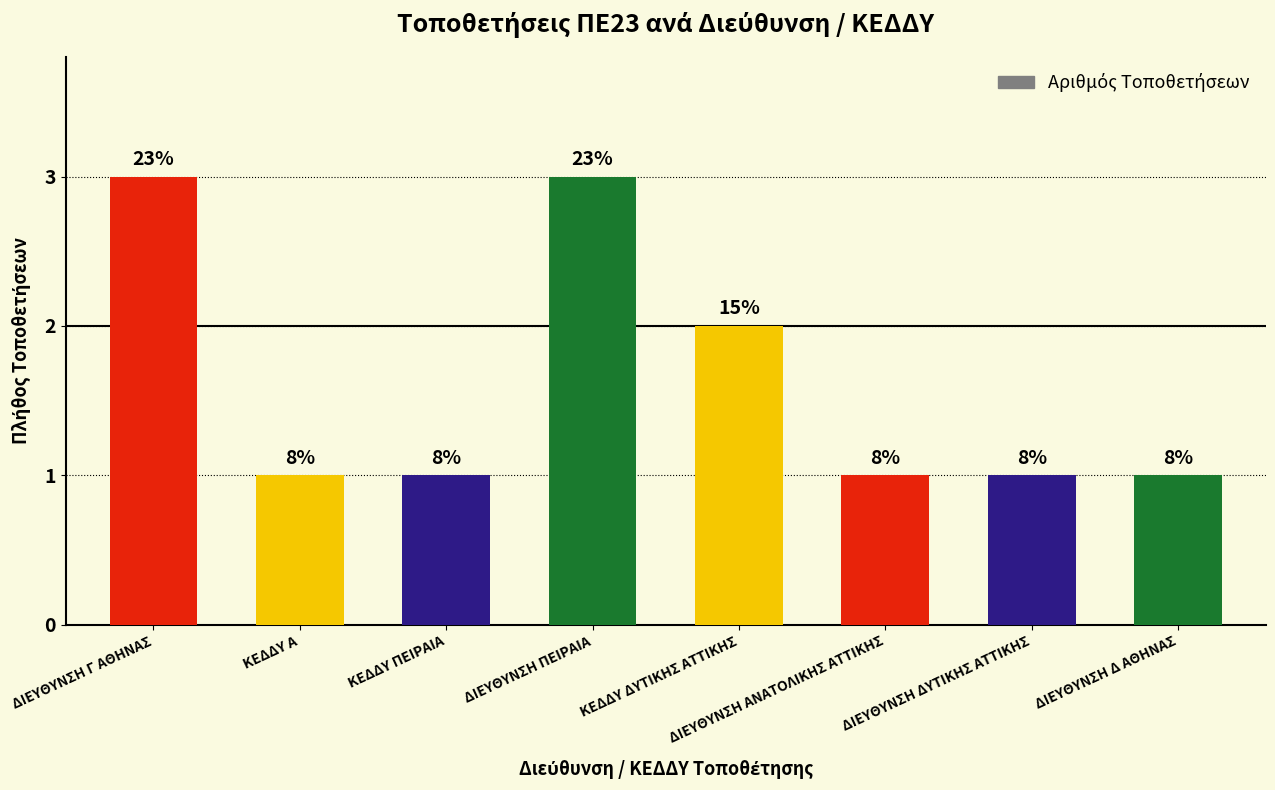

What is the difference between the values at ΔΙΕΥΘΥΝΣΗ ΔΥΤΙΚΗΣ ΑΤΤΙΚΗΣ and ΔΙΕΥΘΥΝΣΗ Γ ΑΘΗΝΑΣ?

2